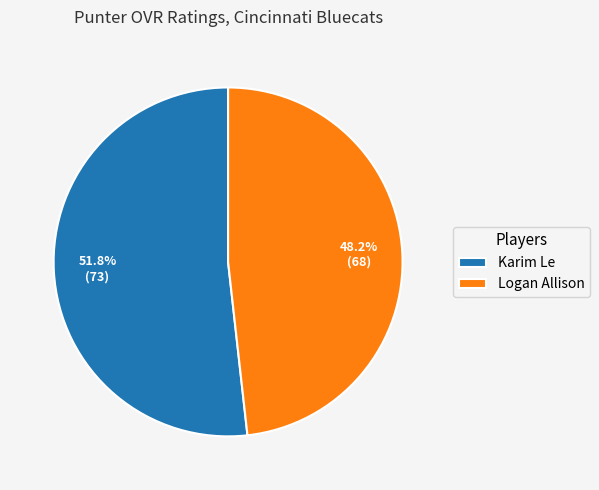

Do Karim Le and Logan Allison together represent more than half of the pie?

Yes